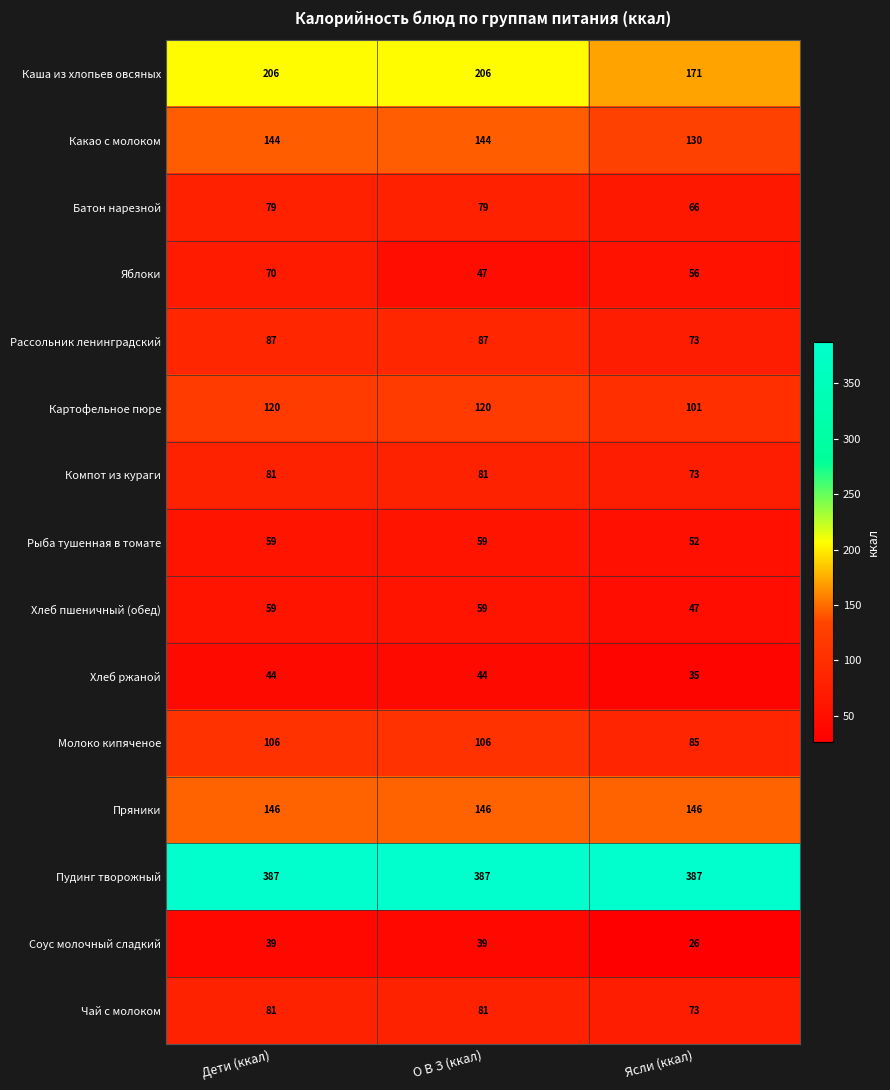

What is the maximum value for Хлеб пшеничный (обед)?

59